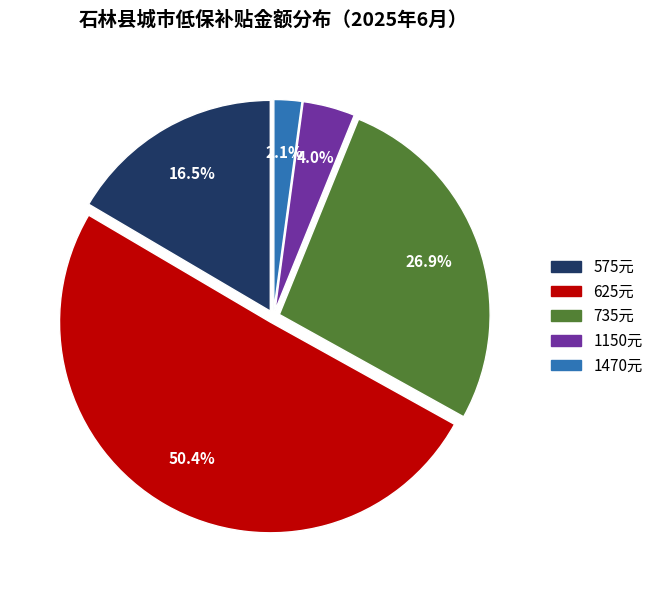

What is the majority slice?

625元